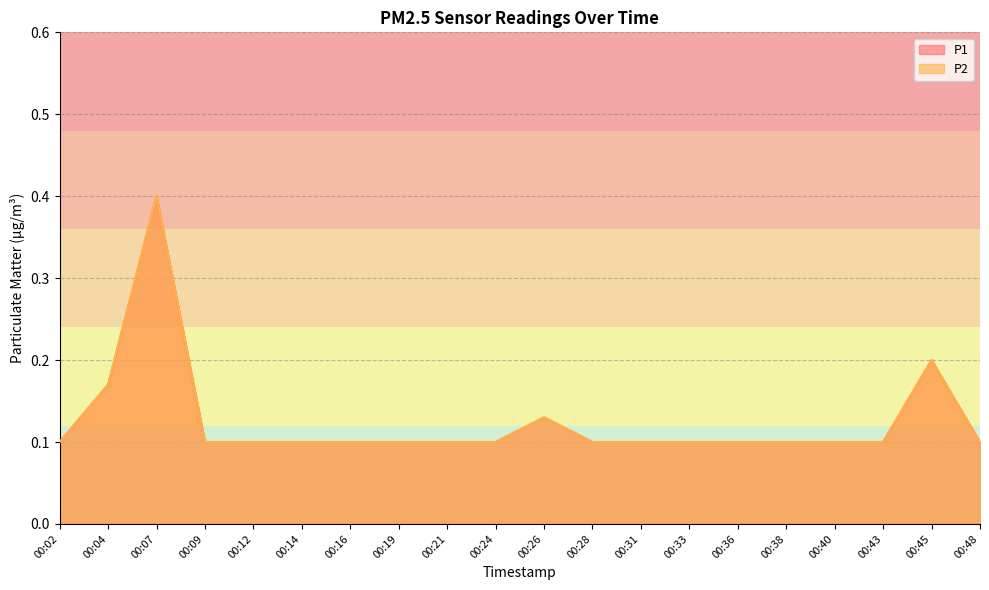

Count the P1 values in the range 0 to 1.

20